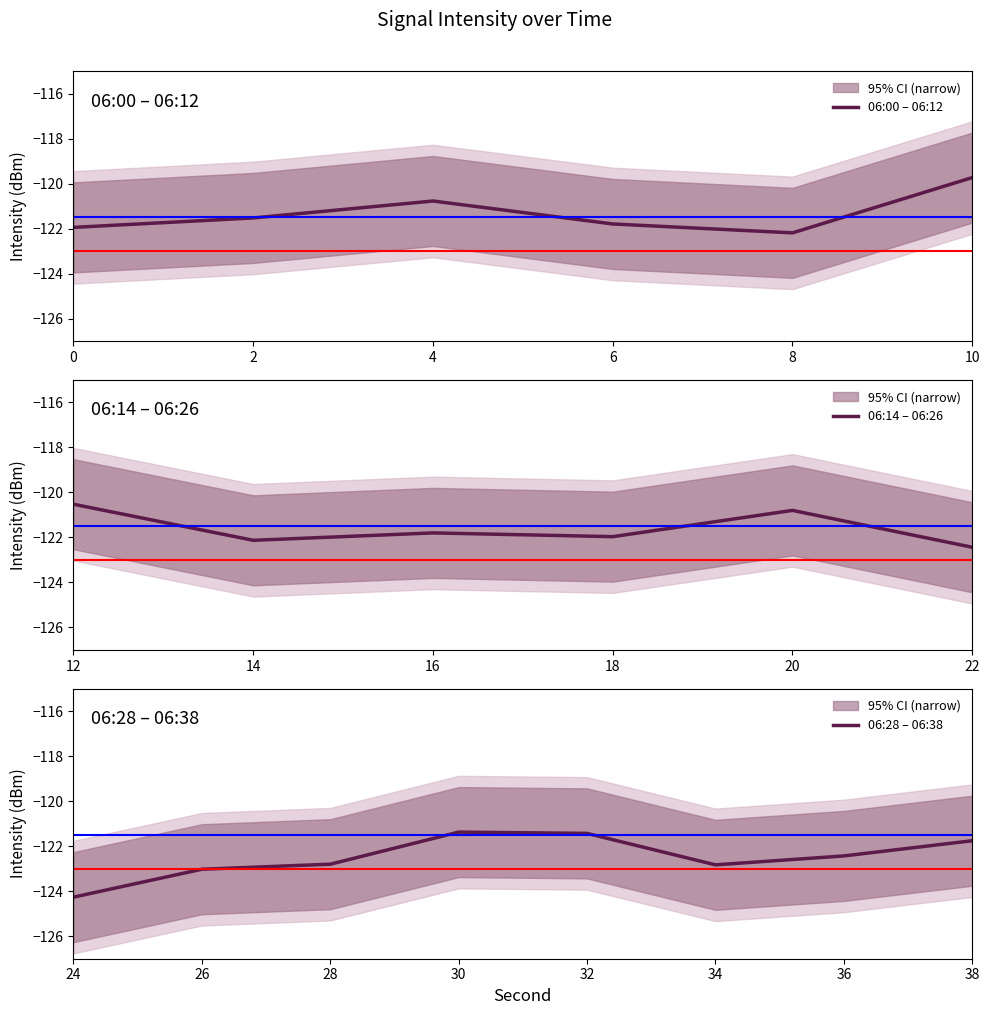

Is this an area chart (filled region under the line)?

No